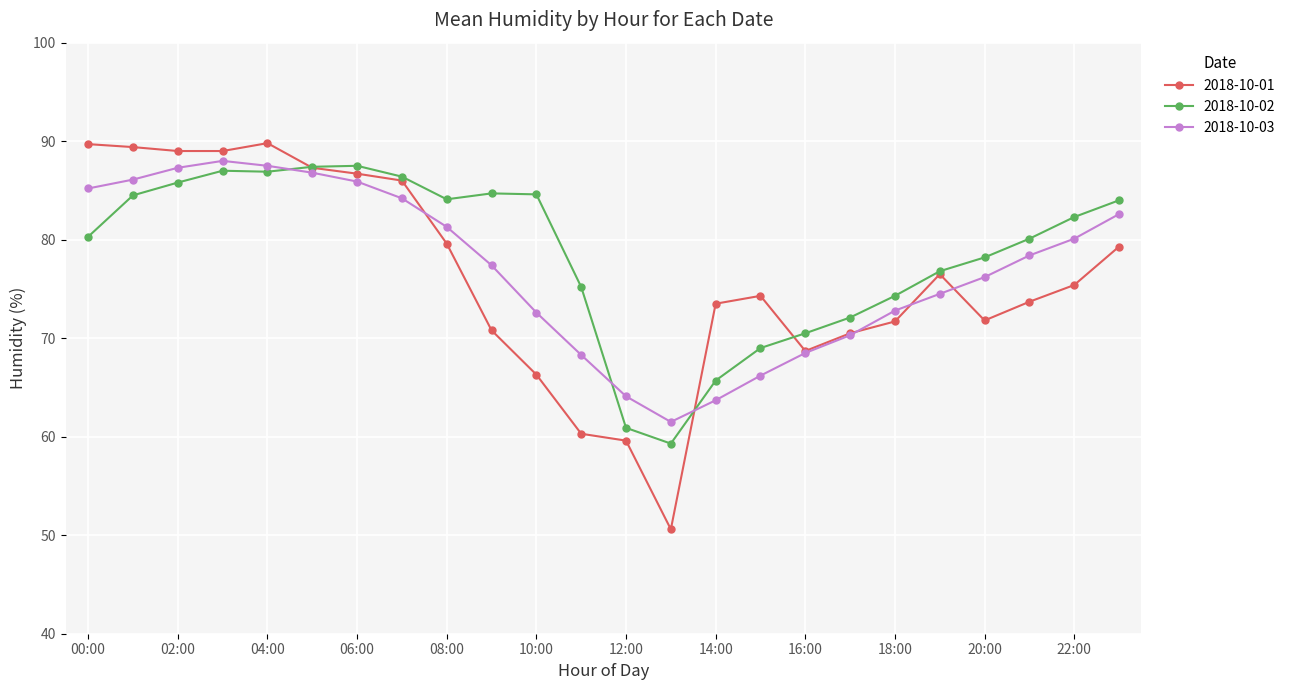

Which series has the largest total across all categories?

2018-10-02